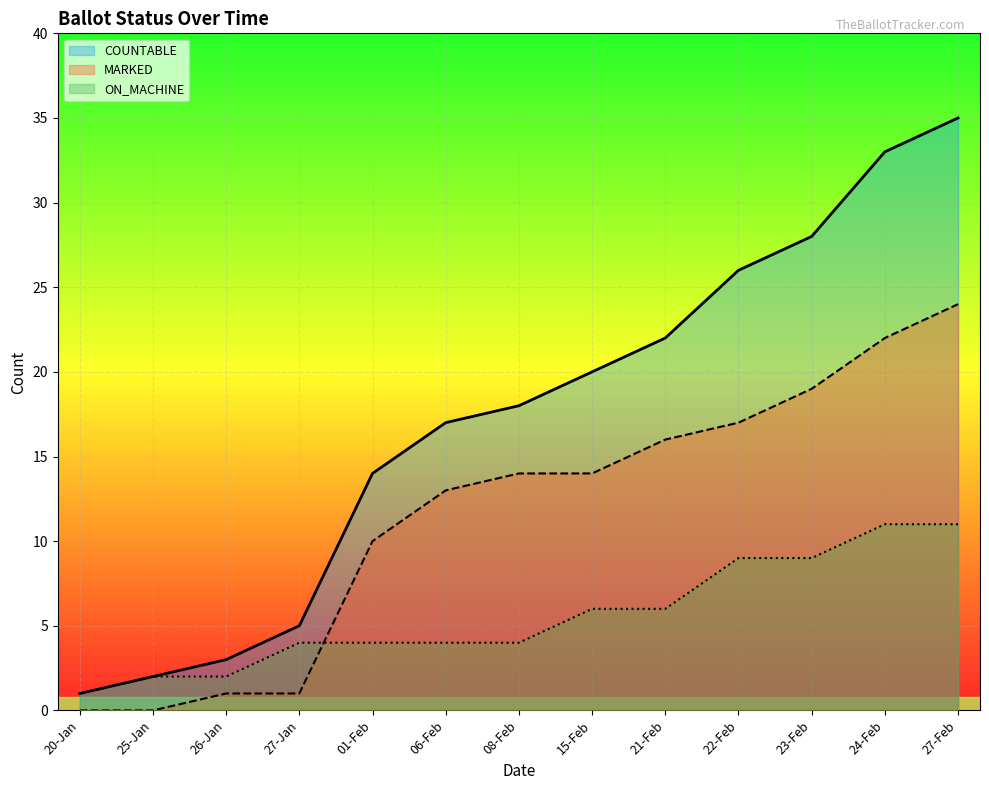

Where does the MARKED series first go above 14?

21-Feb